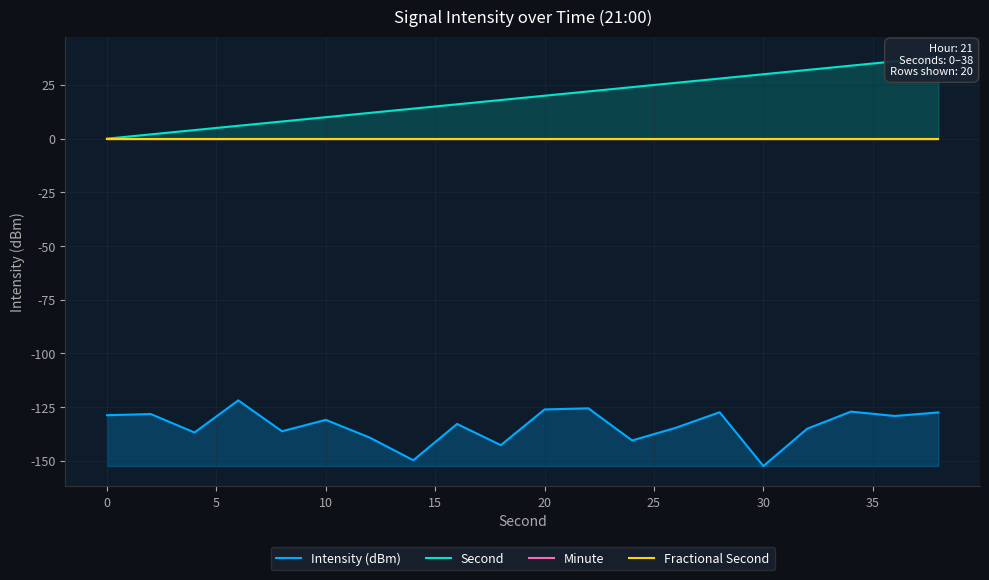

The Intensity (dBm) series shows -130.9 at 10. True or false?

True